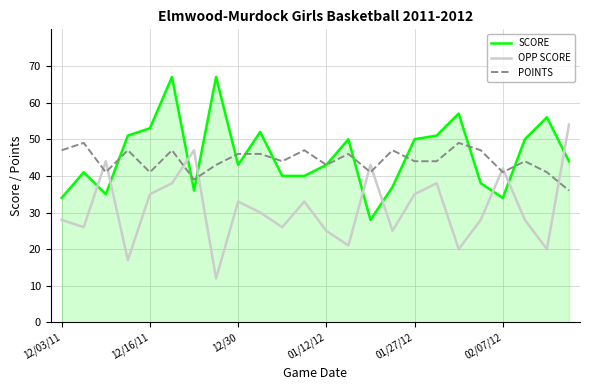

List the series in order of their peak value, highest first.

SCORE, OPP SCORE, POINTS